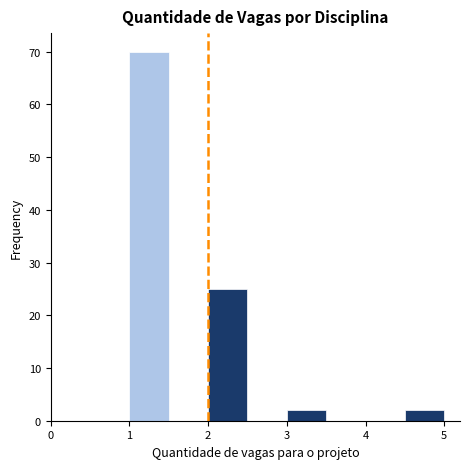

Over which range of the x-axis is the bar tallest?

1.0 to 1.5